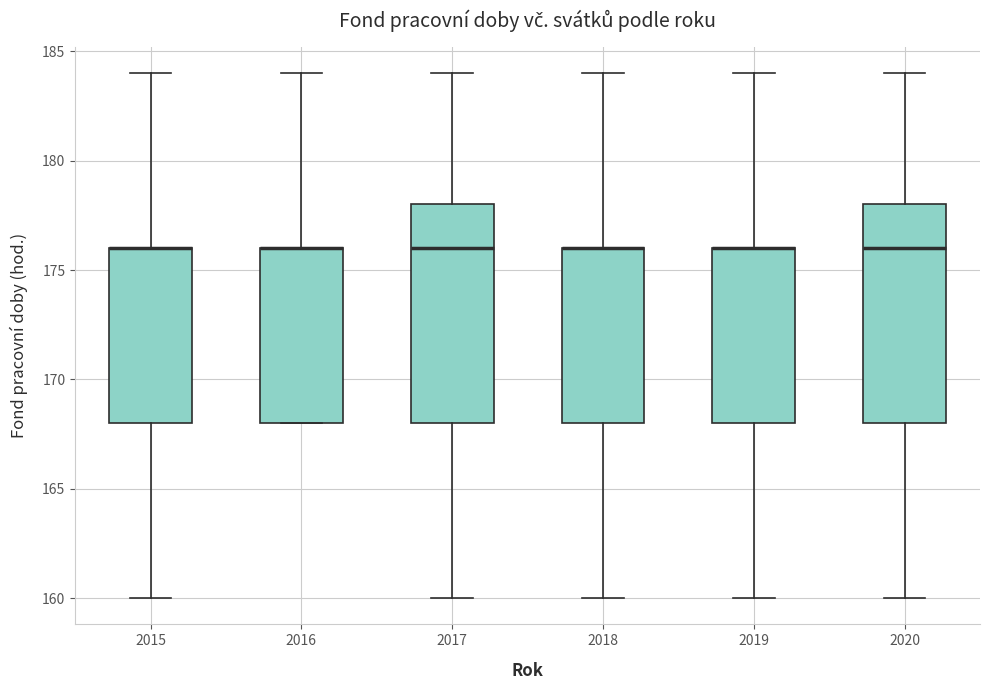

Where is the upper edge of the box at x = 2017 on the y-axis? The values are not printed on the chart, so give them approximately, as read against the axis.

178